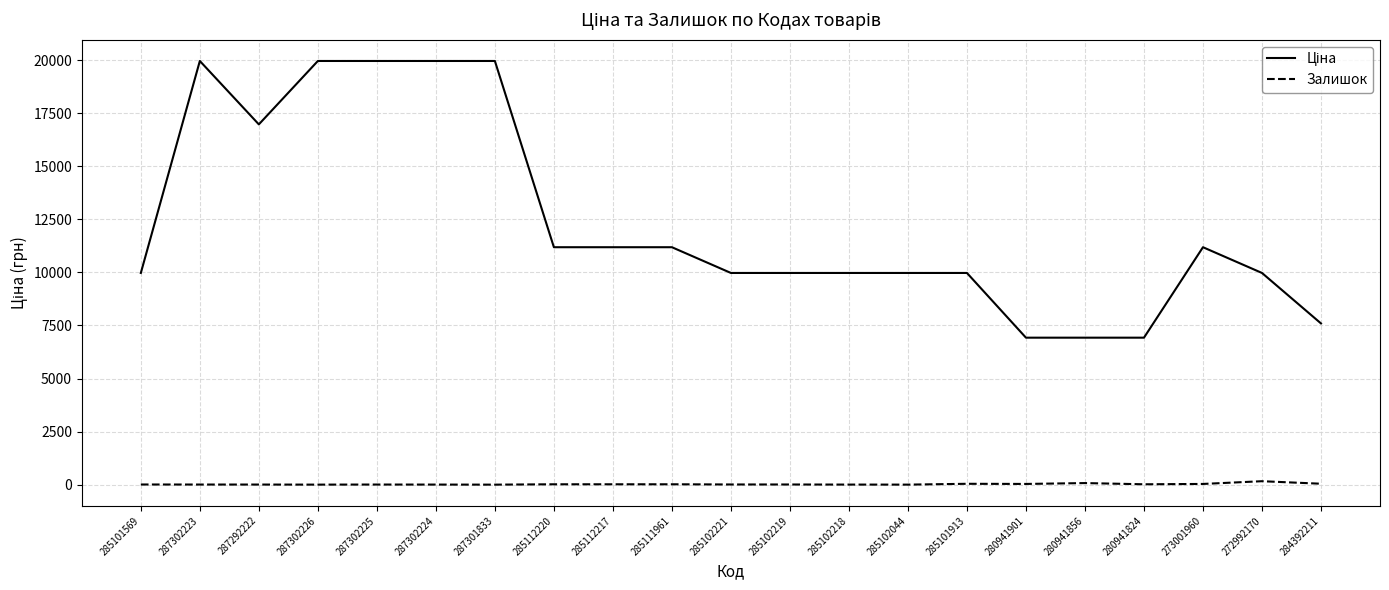

What is the maximum value shown in the chart?

19964.2